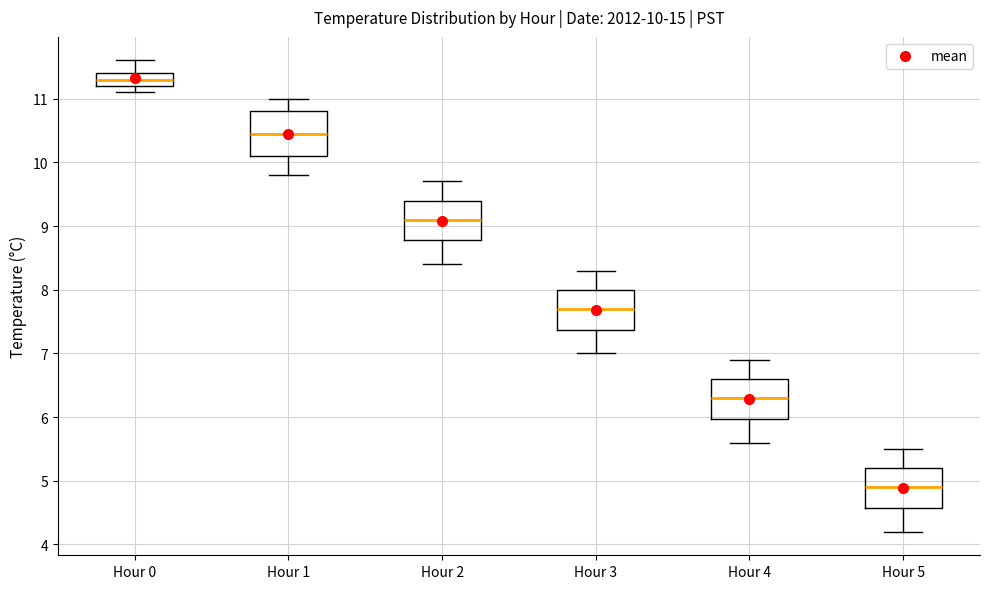

Which box's median line is the lowest?

Hour 5